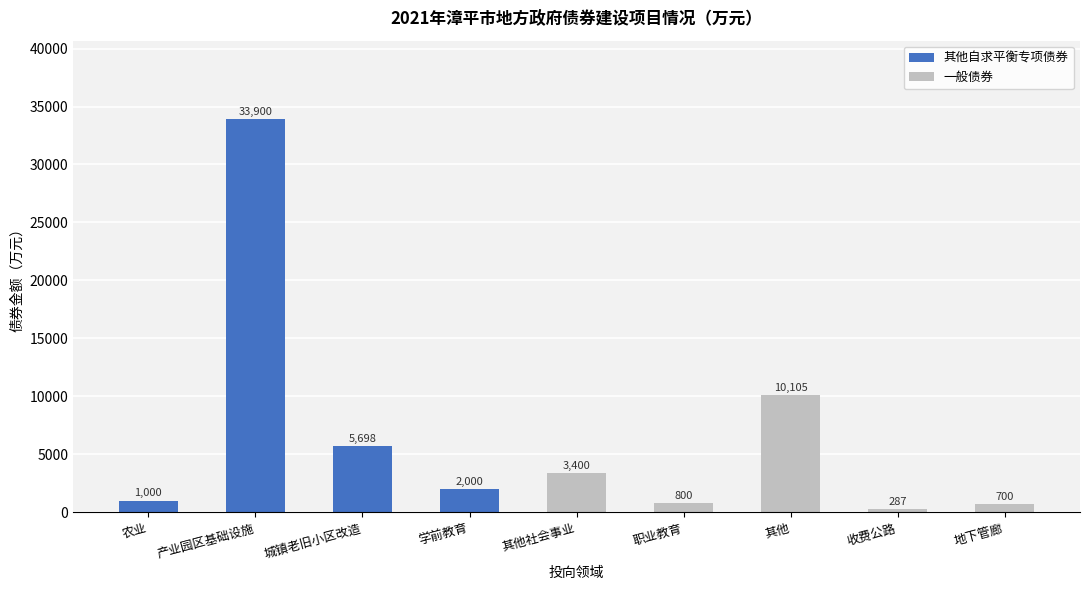

Where is 其他自求平衡专项债券 nearest to the value 16950?

城镇老旧小区改造